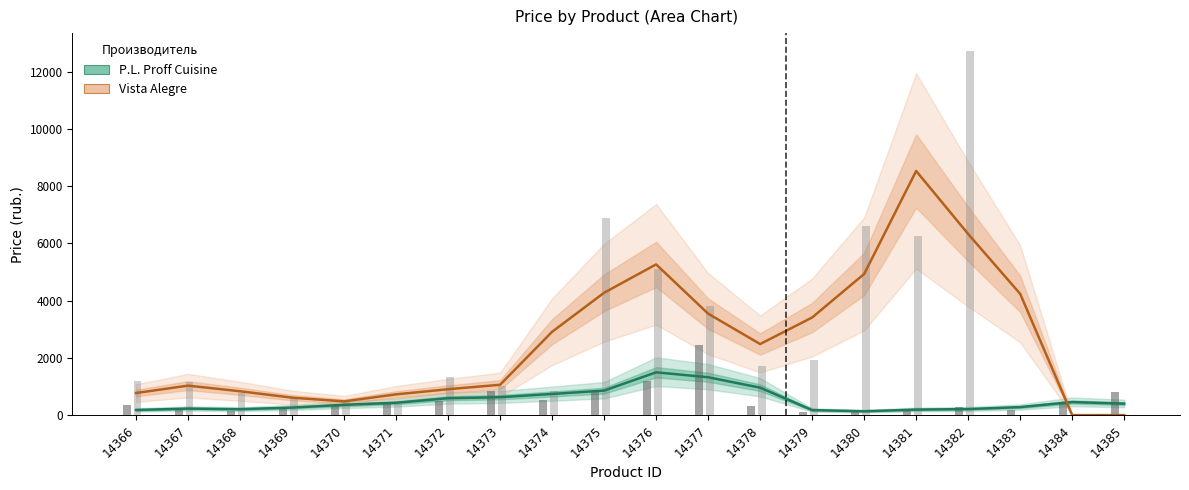

Which has a higher value, 14383 or 14367?

14383